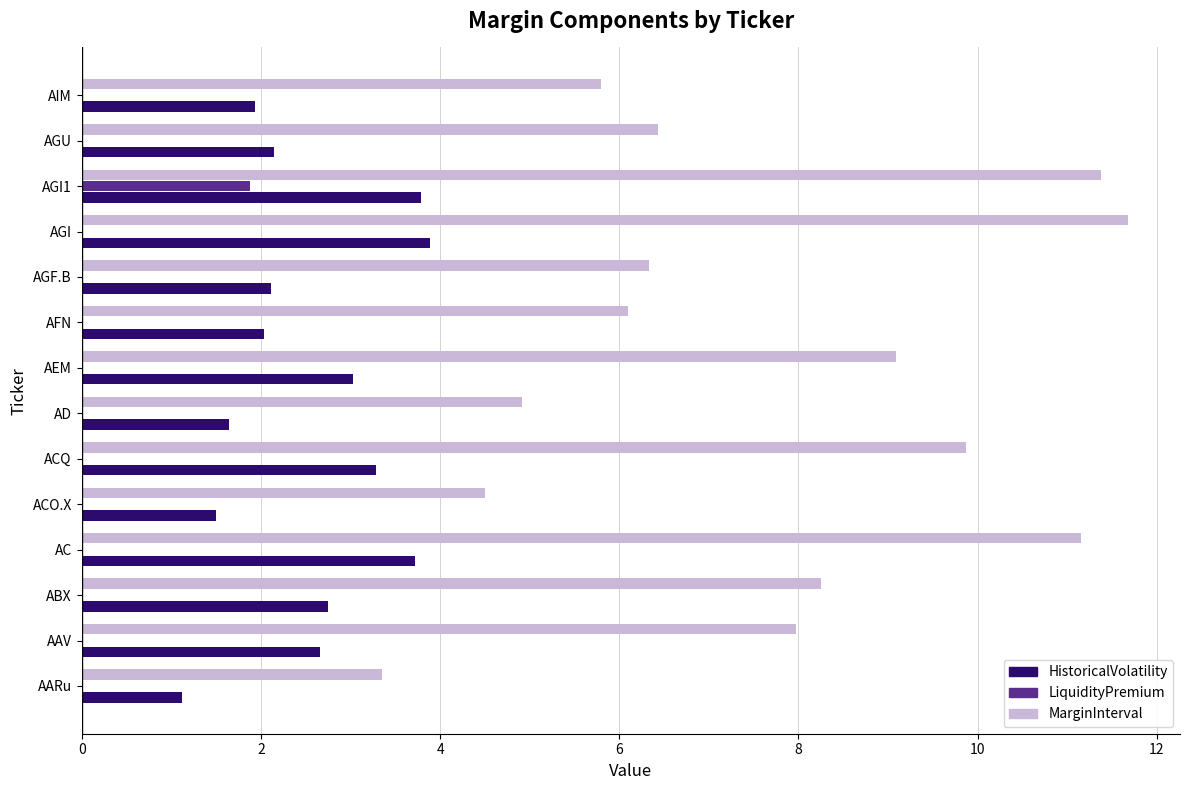

True or false: HistoricalVolatility has a value of 1.5 at ACO.X.

True